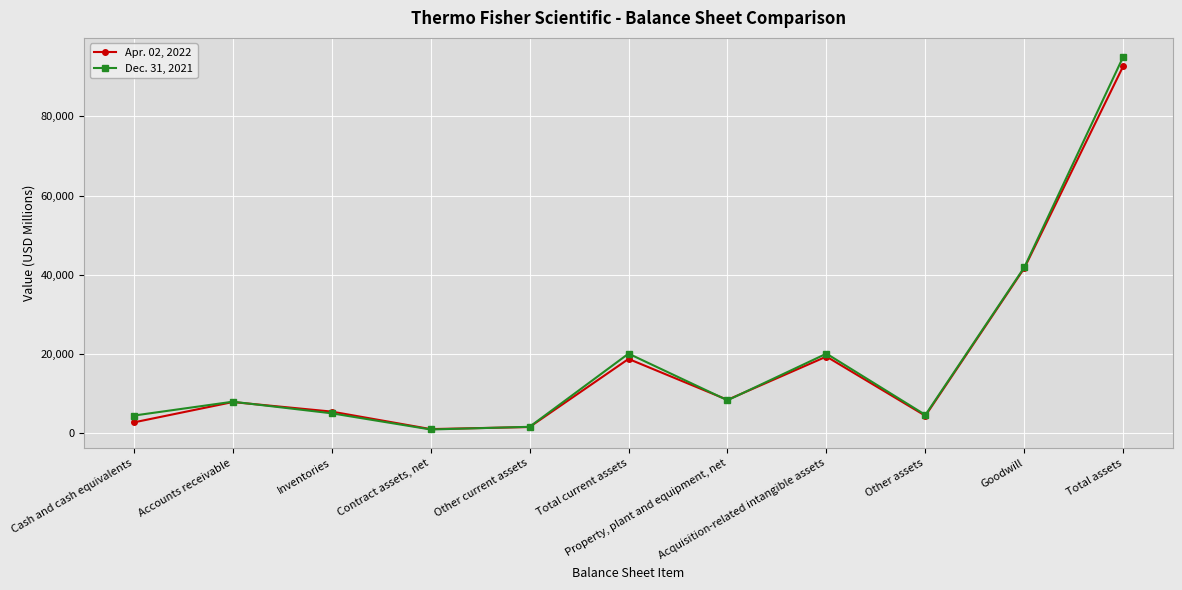

Which series has the widest spread of values?

Dec. 31, 2021